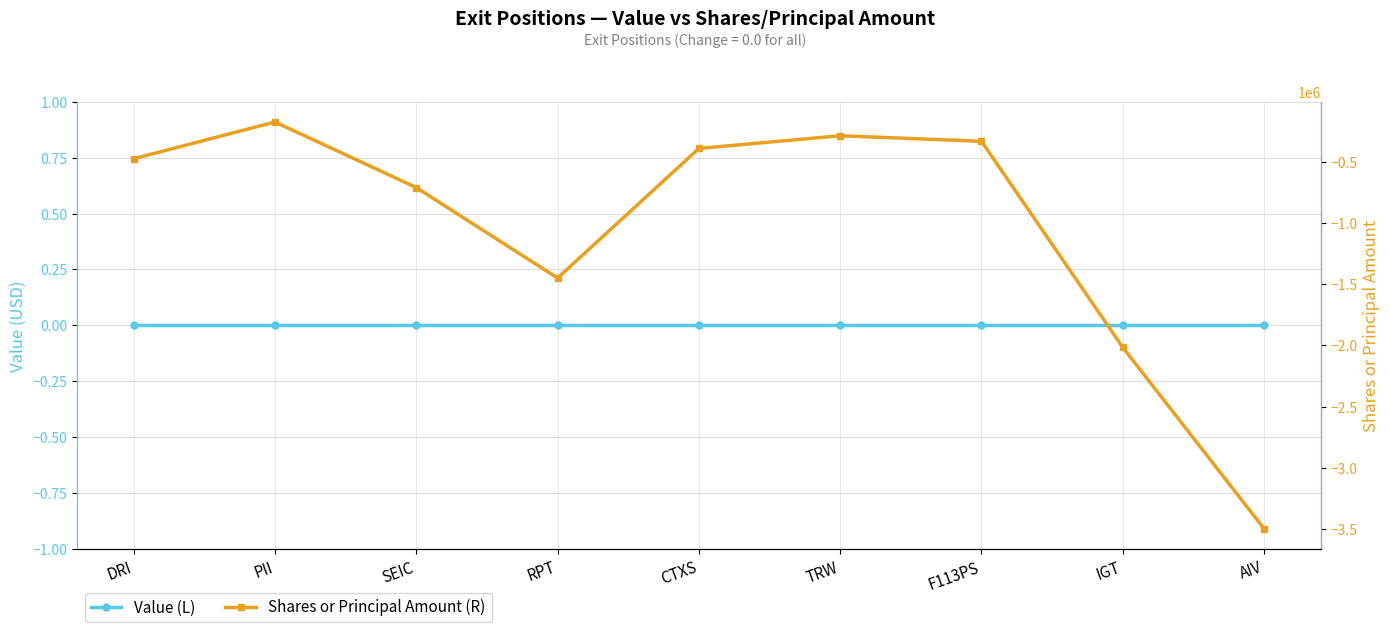

Does the chart display data point markers on the line(s)?

Yes